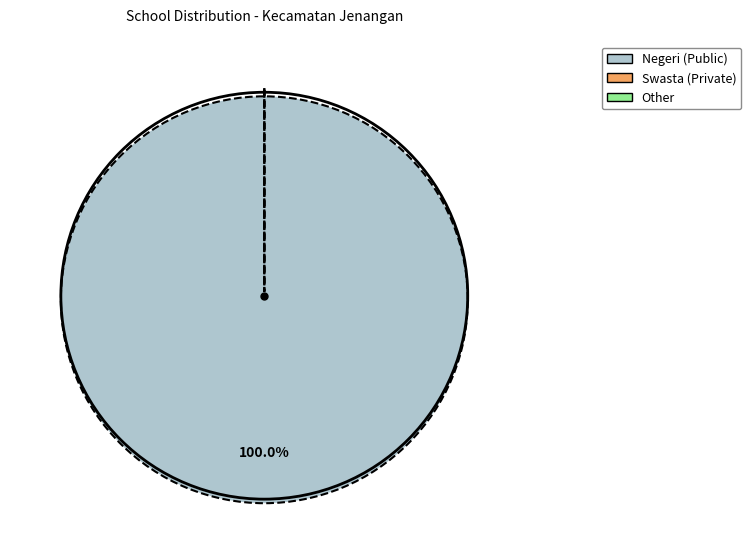

To the nearest percent, what is the difference between the Other and Negeri slice percentages?

100%